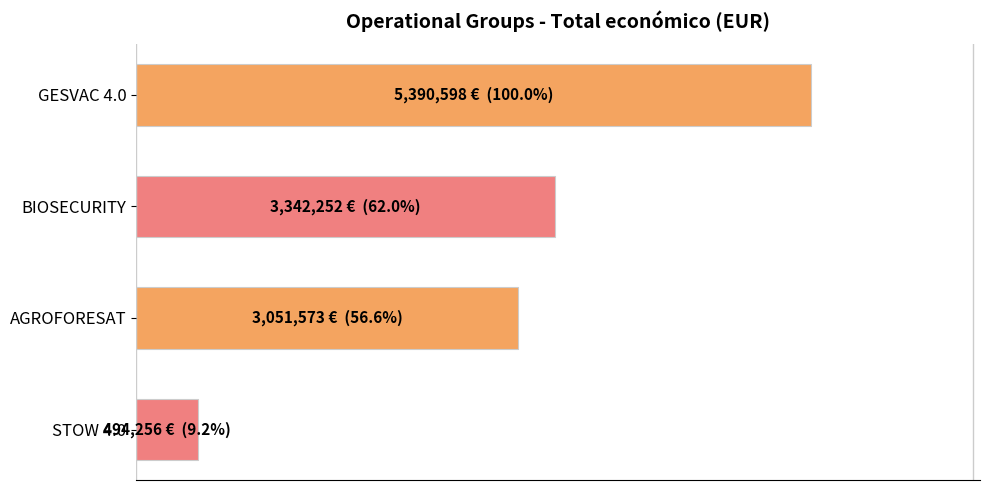

Does the chart contain any negative values?

No